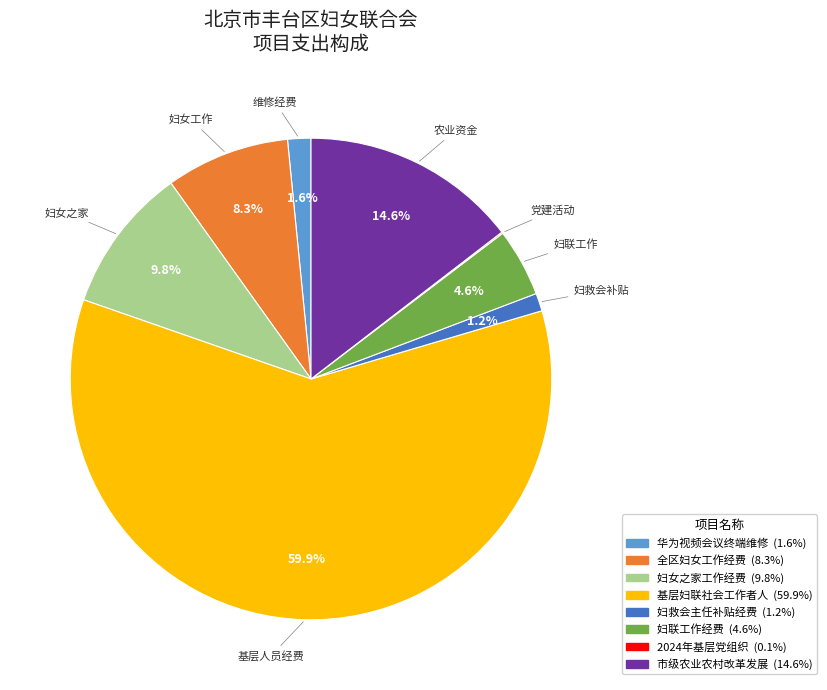

Does any single category account for the majority?

Yes